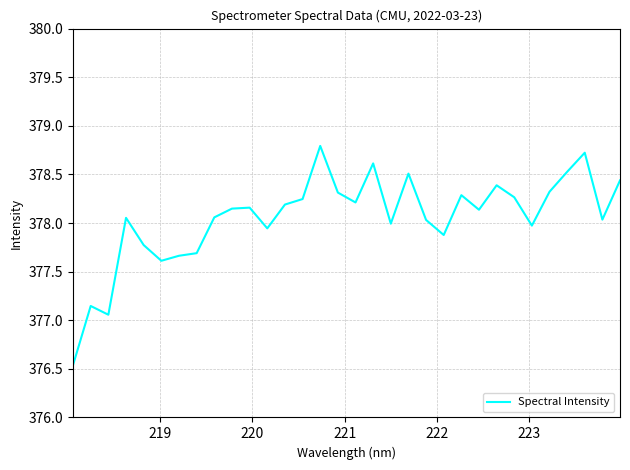

What is the difference between the maximum and minimum values?

2.3